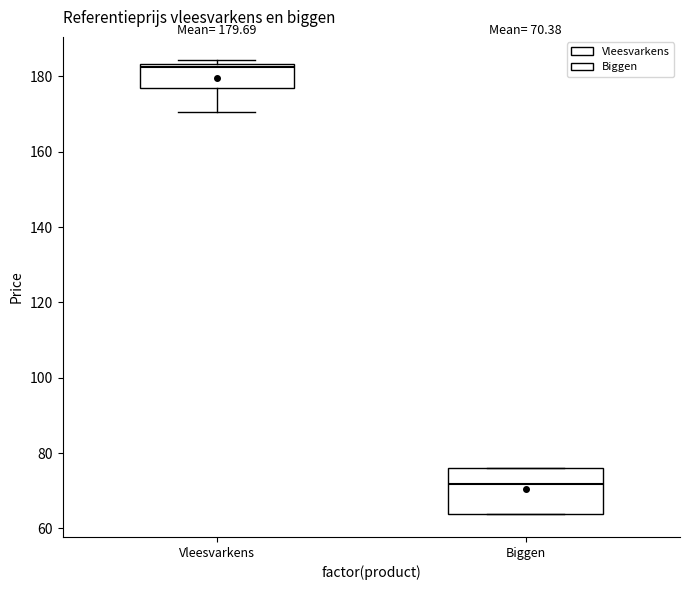

Which box's median line is the highest?

Vleesvarkens